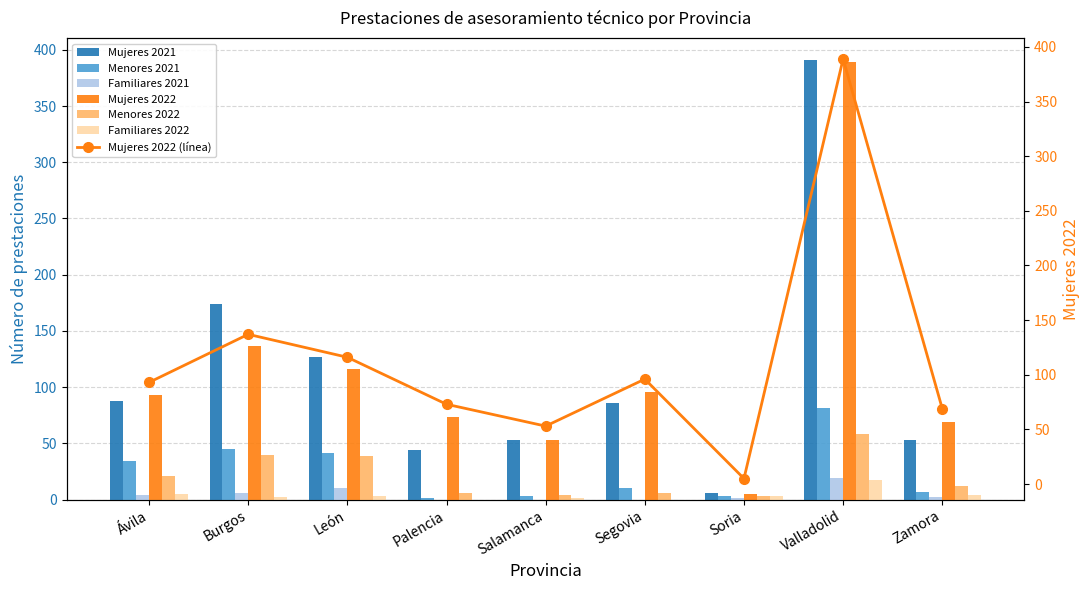

List the series in order of their peak value, highest first.

Mujeres 2021, Mujeres 2022, Menores 2021, Menores 2022, Familiares 2021, Familiares 2022